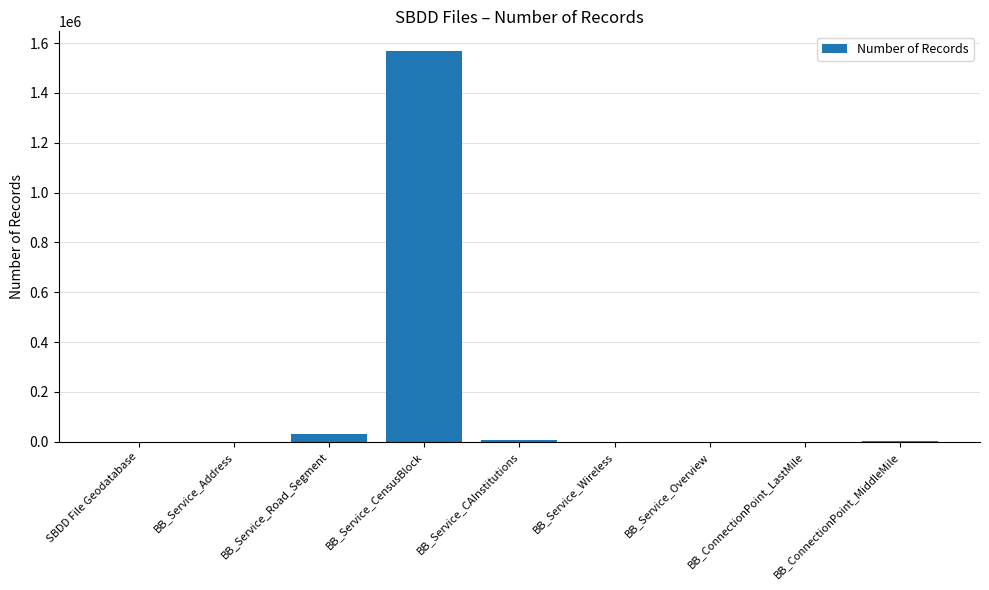

What is the greatest value displayed?

1568753